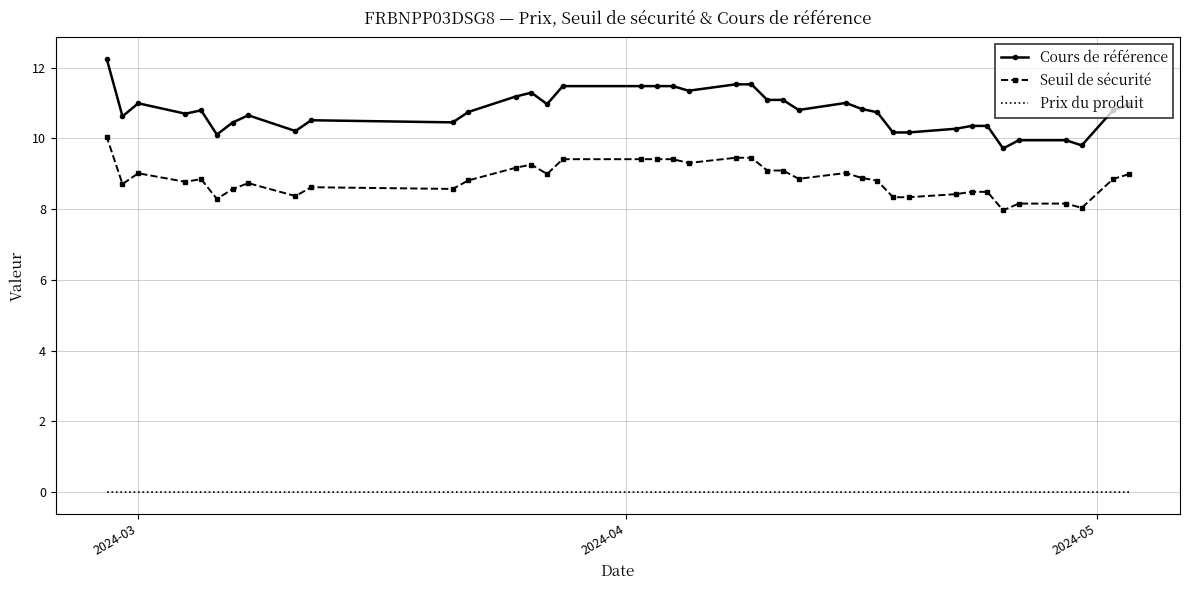

At which label is Prix du produit closest to 0?

2024-03